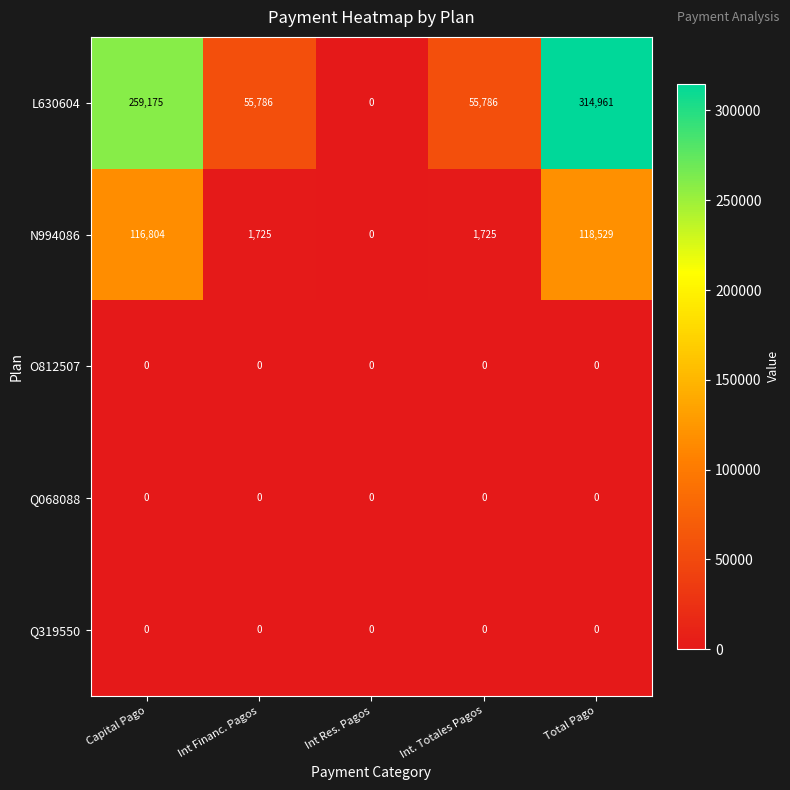

The value of N994086 at Int Res. Pagos is 0. True or false?

True